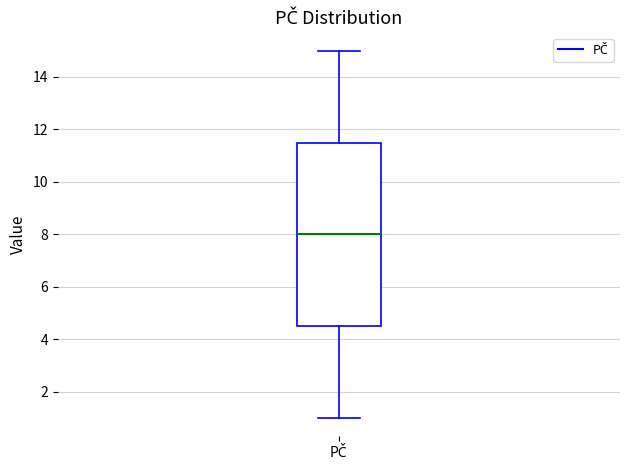

Where does the median line of the box for PČ sit on the y-axis? The values are not printed on the chart, so give them approximately, as read against the axis.

8.0